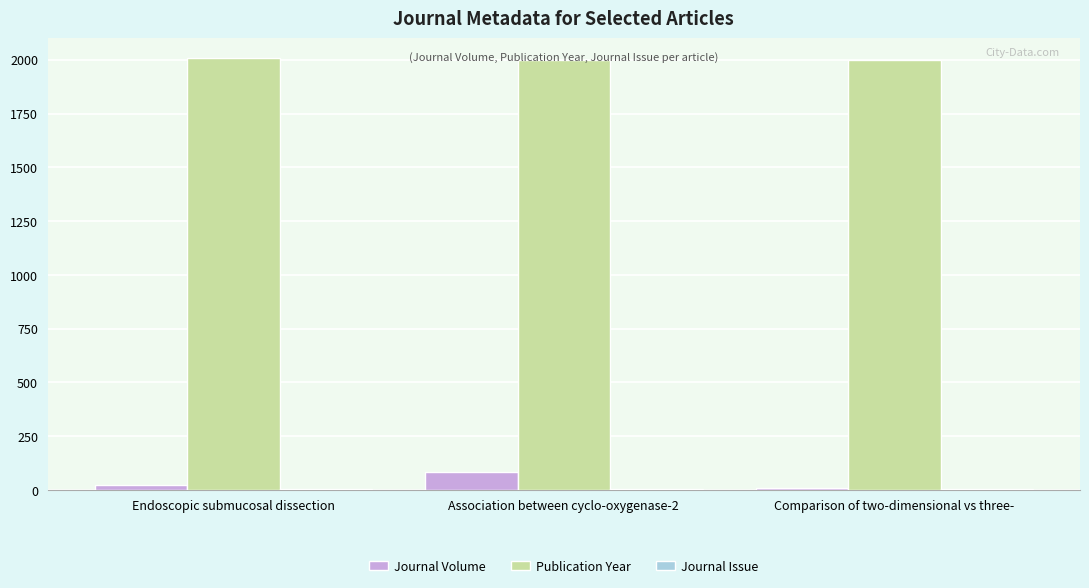

Which series has the largest total across all categories?

Publication Year